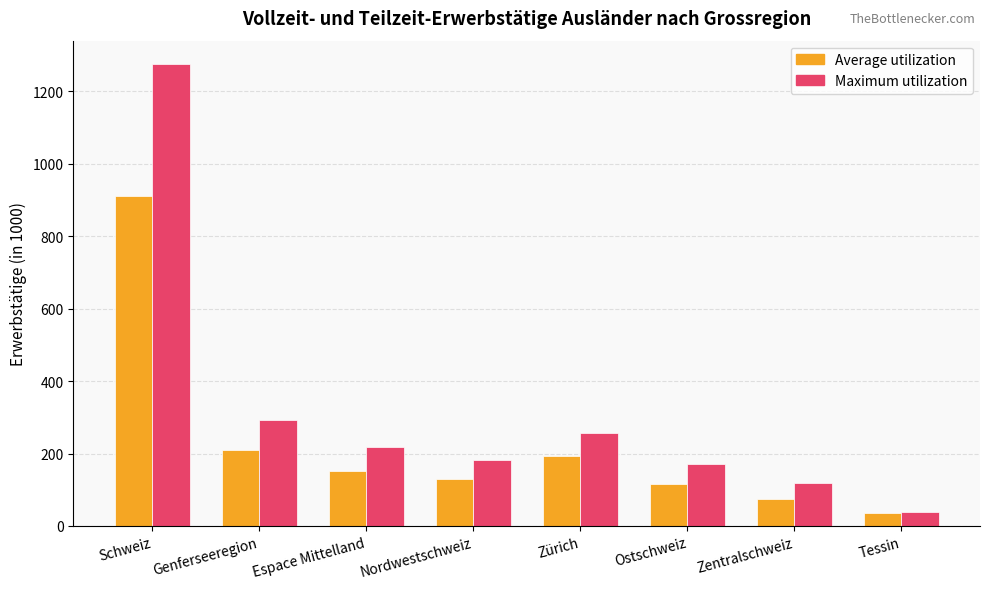

True or false: Average utilization has a value of 294.9 at Zürich.

False